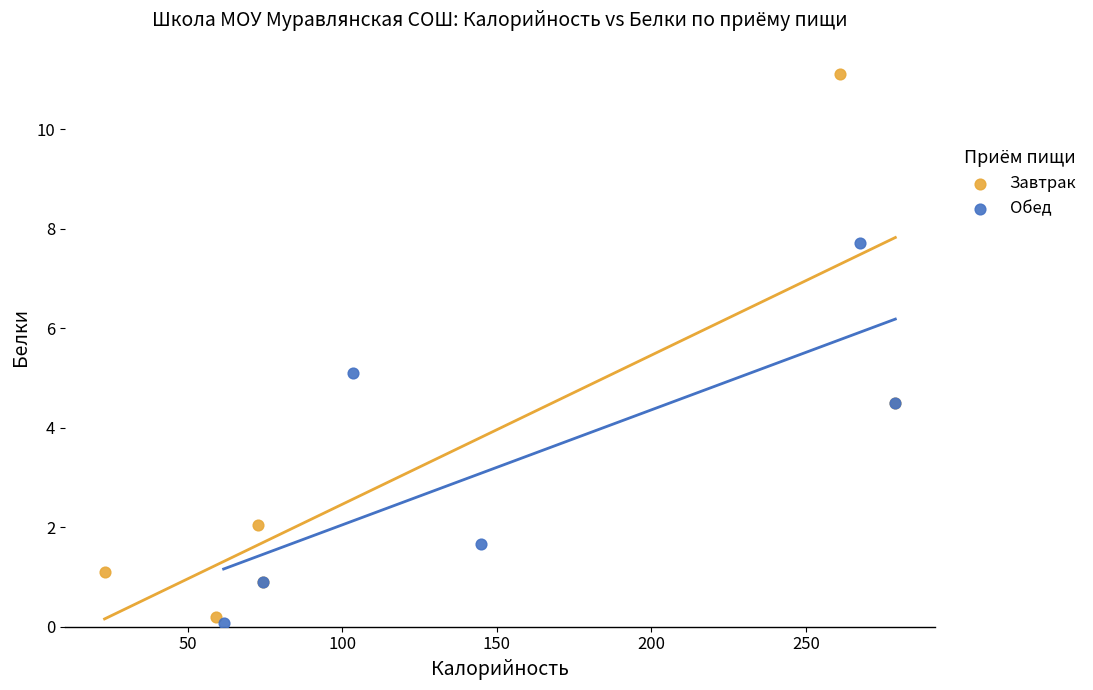

Which series has the largest Y range (max minus min)?

Завтрак